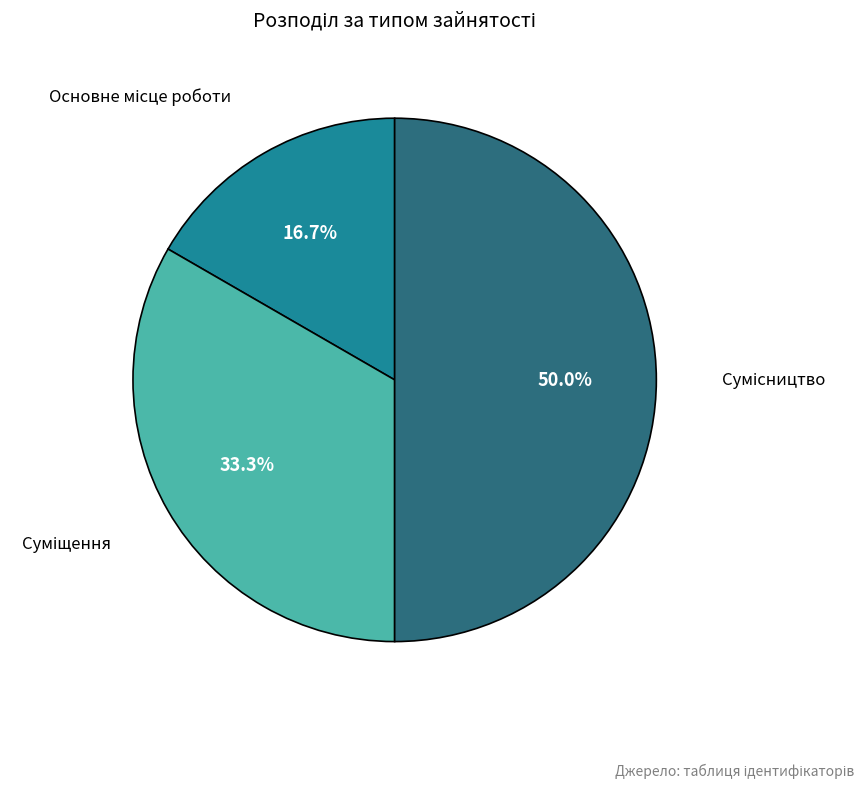

Does any single category account for the majority?

No